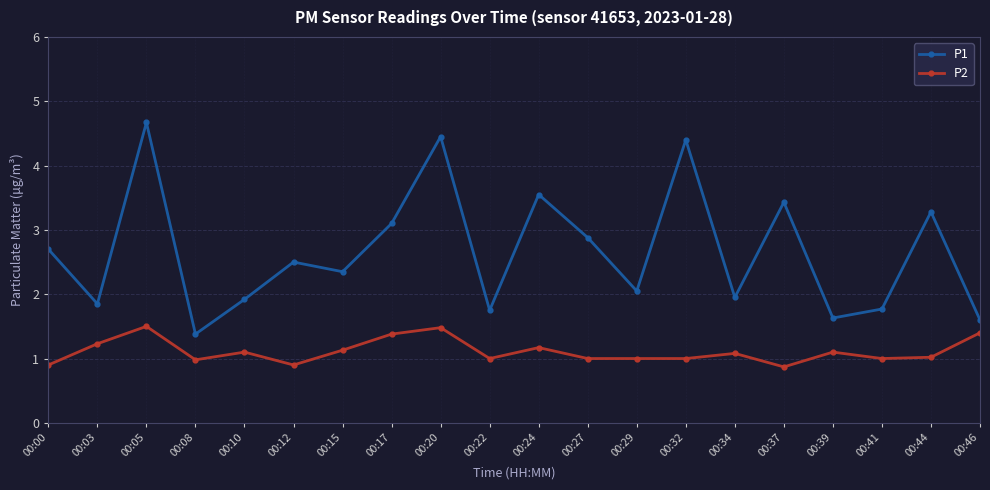

What is the greatest value displayed?

4.7